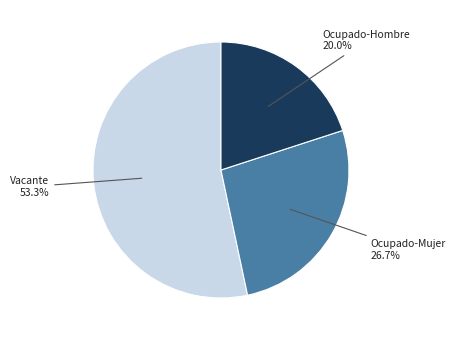

Is there a majority slice in this chart?

Yes